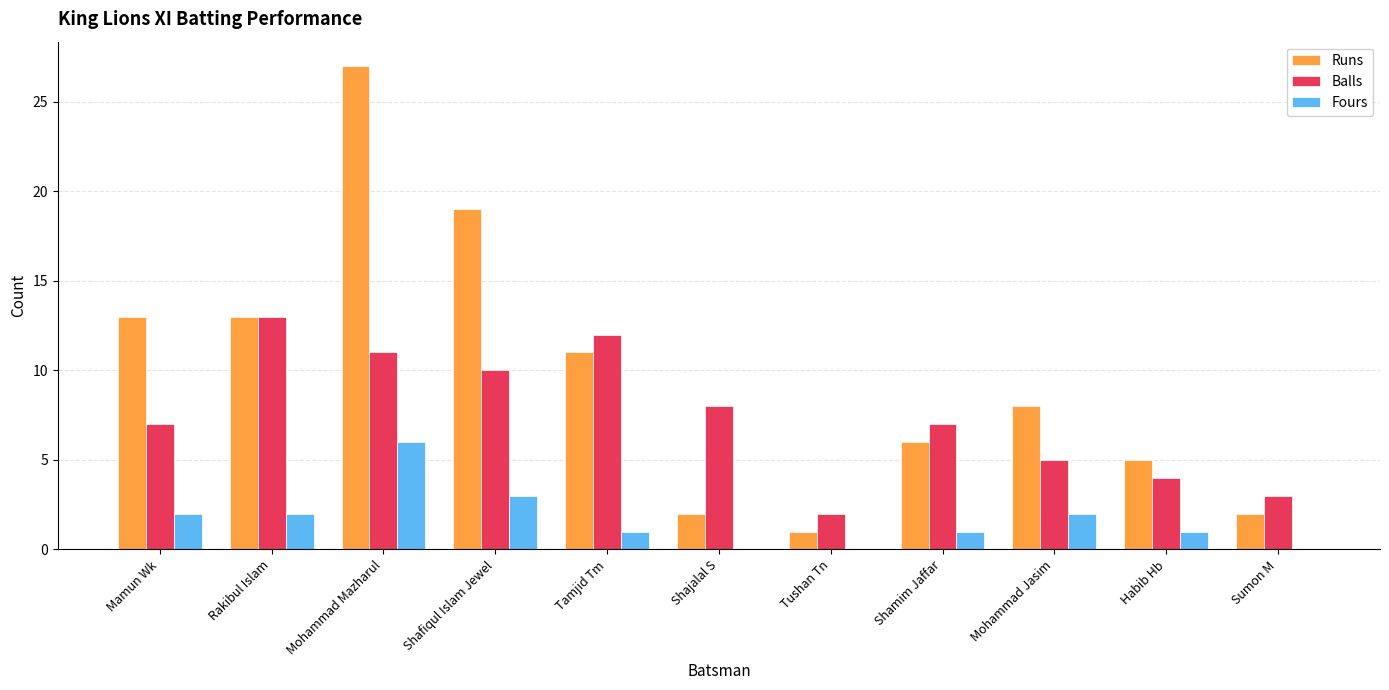

True or false: Runs has a value of 6 at Shamim Jaffar.

True